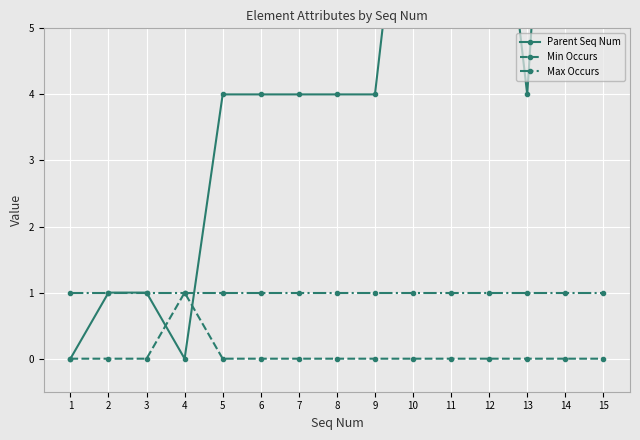

Rank the categories by Min Occurs value from highest to lowest.

4, 1, 2, 3, 5, 6, 7, 8, 9, 10, 11, 12, 13, 14, 15